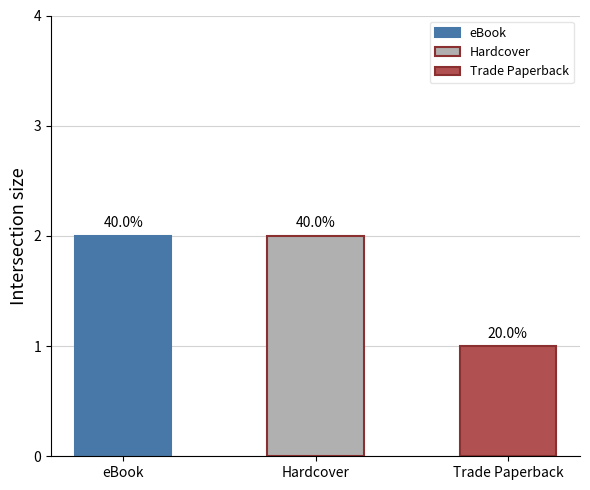

How many bars are there in total?

3